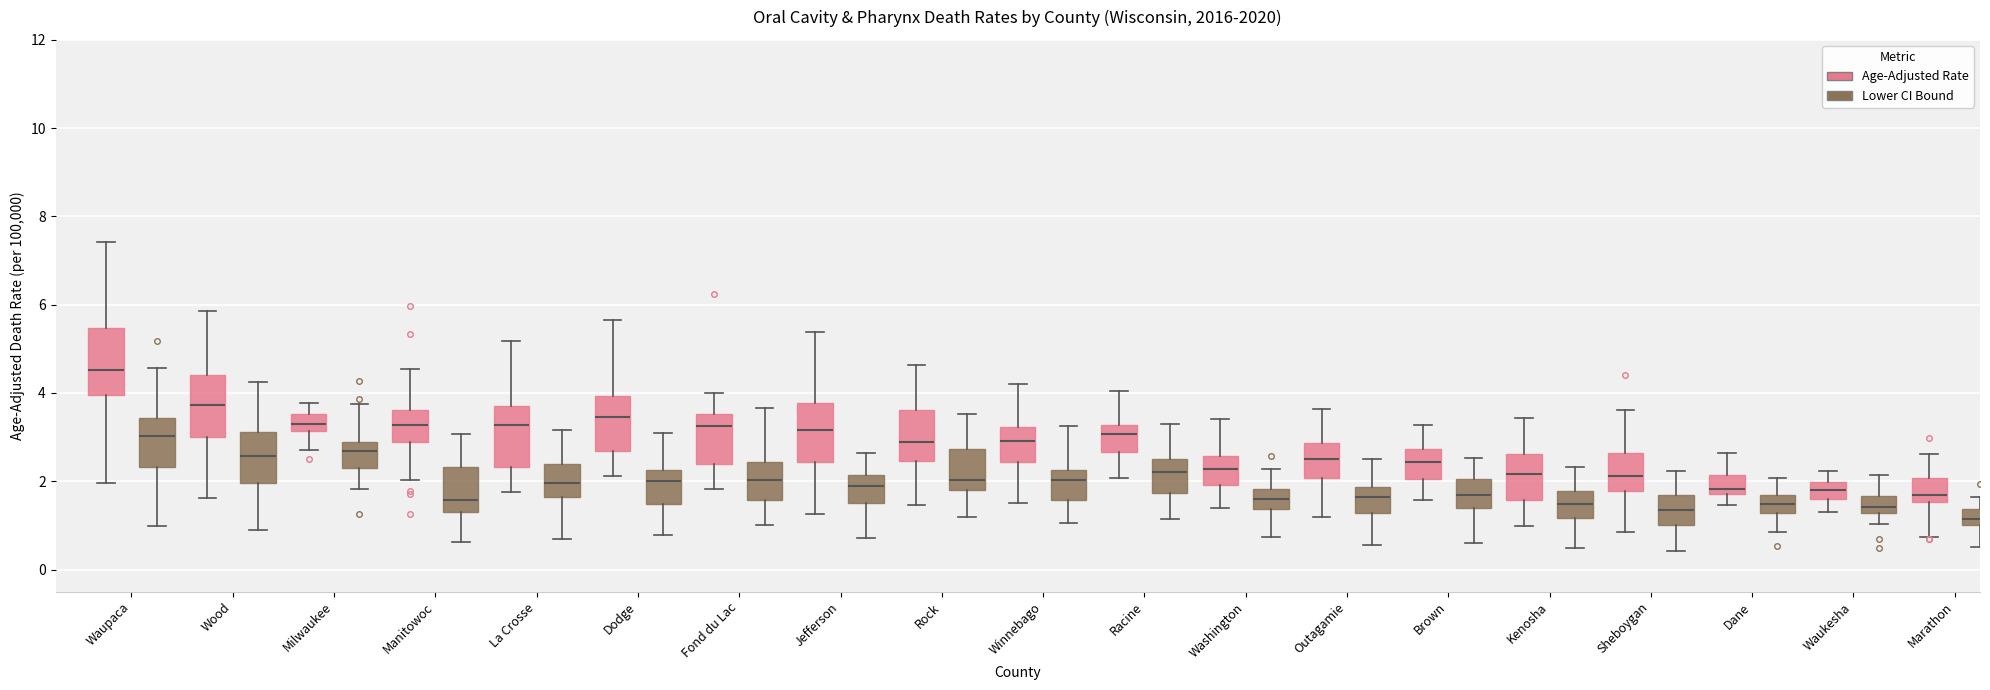

Reading left to right, read every box against the y-axis: the position of its median line, the range the box covers, and the ends of its whiskers. The values are not printed on the chart, so give them approximately, as read against the axis.

Waupaca (Age-Adjusted Rate): median 4.6, box 4.0 to 5.4, whiskers 2.0 to 7.4
Waupaca (Lower CI Bound): median 3.0, box 2.4 to 3.4, whiskers 1.0 to 4.6
Wood (Age-Adjusted Rate): median 3.8, box 3.0 to 4.4, whiskers 1.6 to 5.8
Wood (Lower CI Bound): median 2.6, box 2.0 to 3.2, whiskers 0.8 to 4.2
Milwaukee (Age-Adjusted Rate): median 3.4, box 3.2 to 3.6, whiskers 2.8 to 3.8
Milwaukee (Lower CI Bound): median 2.6, box 2.4 to 2.8, whiskers 1.8 to 3.8
Manitowoc (Age-Adjusted Rate): median 3.2, box 2.8 to 3.6, whiskers 2.0 to 4.6
Manitowoc (Lower CI Bound): median 1.6, box 1.4 to 2.4, whiskers 0.6 to 3.0
La Crosse (Age-Adjusted Rate): median 3.2, box 2.4 to 3.8, whiskers 1.8 to 5.2
La Crosse (Lower CI Bound): median 2.0, box 1.6 to 2.4, whiskers 0.8 to 3.2
Dodge (Age-Adjusted Rate): median 3.4, box 2.6 to 4.0, whiskers 2.2 to 5.6
Dodge (Lower CI Bound): median 2.0, box 1.4 to 2.2, whiskers 0.8 to 3.0
Fond du Lac (Age-Adjusted Rate): median 3.2, box 2.4 to 3.6, whiskers 1.8 to 4.0
Fond du Lac (Lower CI Bound): median 2.0, box 1.6 to 2.4, whiskers 1.0 to 3.6
Jefferson (Age-Adjusted Rate): median 3.2, box 2.4 to 3.8, whiskers 1.2 to 5.4
Jefferson (Lower CI Bound): median 1.8, box 1.4 to 2.2, whiskers 0.8 to 2.6
Rock (Age-Adjusted Rate): median 2.8, box 2.4 to 3.6, whiskers 1.4 to 4.6
Rock (Lower CI Bound): median 2.0, box 1.8 to 2.8, whiskers 1.2 to 3.6
Winnebago (Age-Adjusted Rate): median 3.0, box 2.4 to 3.2, whiskers 1.6 to 4.2
Winnebago (Lower CI Bound): median 2.0, box 1.6 to 2.2, whiskers 1.0 to 3.2
Racine (Age-Adjusted Rate): median 3.0, box 2.6 to 3.2, whiskers 2.0 to 4.0
Racine (Lower CI Bound): median 2.2, box 1.8 to 2.6, whiskers 1.2 to 3.4
Washington (Age-Adjusted Rate): median 2.2, box 2.0 to 2.6, whiskers 1.4 to 3.4
Washington (Lower CI Bound): median 1.6, box 1.4 to 1.8, whiskers 0.8 to 2.2
Outagamie (Age-Adjusted Rate): median 2.4, box 2.0 to 2.8, whiskers 1.2 to 3.6
Outagamie (Lower CI Bound): median 1.6, box 1.2 to 1.8, whiskers 0.6 to 2.6
Brown (Age-Adjusted Rate): median 2.4, box 2.0 to 2.8, whiskers 1.6 to 3.2
Brown (Lower CI Bound): median 1.6, box 1.4 to 2.0, whiskers 0.6 to 2.6
Kenosha (Age-Adjusted Rate): median 2.2, box 1.6 to 2.6, whiskers 1.0 to 3.4
Kenosha (Lower CI Bound): median 1.4, box 1.2 to 1.8, whiskers 0.4 to 2.4
Sheboygan (Age-Adjusted Rate): median 2.2, box 1.8 to 2.6, whiskers 0.8 to 3.6
Sheboygan (Lower CI Bound): median 1.4, box 1.0 to 1.6, whiskers 0.4 to 2.2
Dane (Age-Adjusted Rate): median 1.8 (just above the box's lower edge), box 1.8 to 2.2, whiskers 1.4 to 2.6
Dane (Lower CI Bound): median 1.4, box 1.2 to 1.6, whiskers 0.8 to 2.0
Waukesha (Age-Adjusted Rate): median 1.8, box 1.6 to 2.0, whiskers 1.4 to 2.2
Waukesha (Lower CI Bound): median 1.4, box 1.2 to 1.6, whiskers 1.0 to 2.2
Marathon (Age-Adjusted Rate): median 1.6 (just above the box's lower edge), box 1.6 to 2.0, whiskers 0.8 to 2.6
Marathon (Lower CI Bound): median 1.2, box 1.0 to 1.4, whiskers 0.6 to 1.6